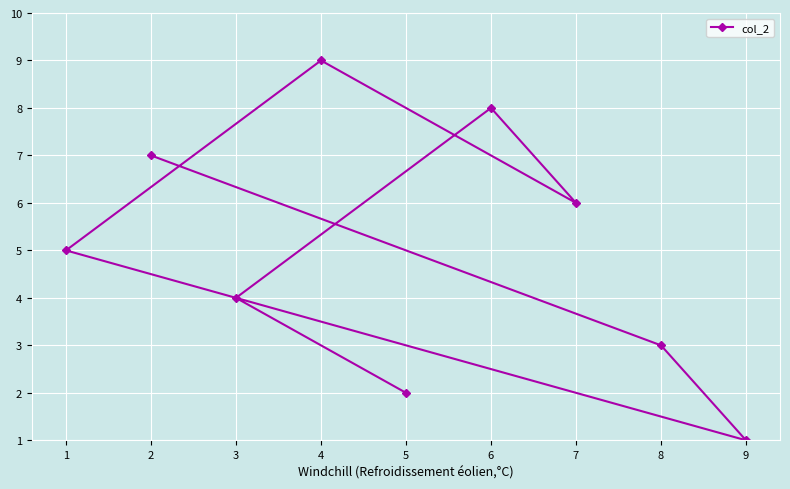

How many points are higher than both their immediate neighbors (excluding endpoints)?

2